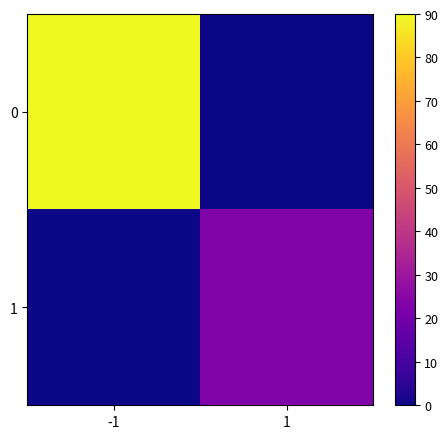

At which category is the sum across all series the highest?

-1